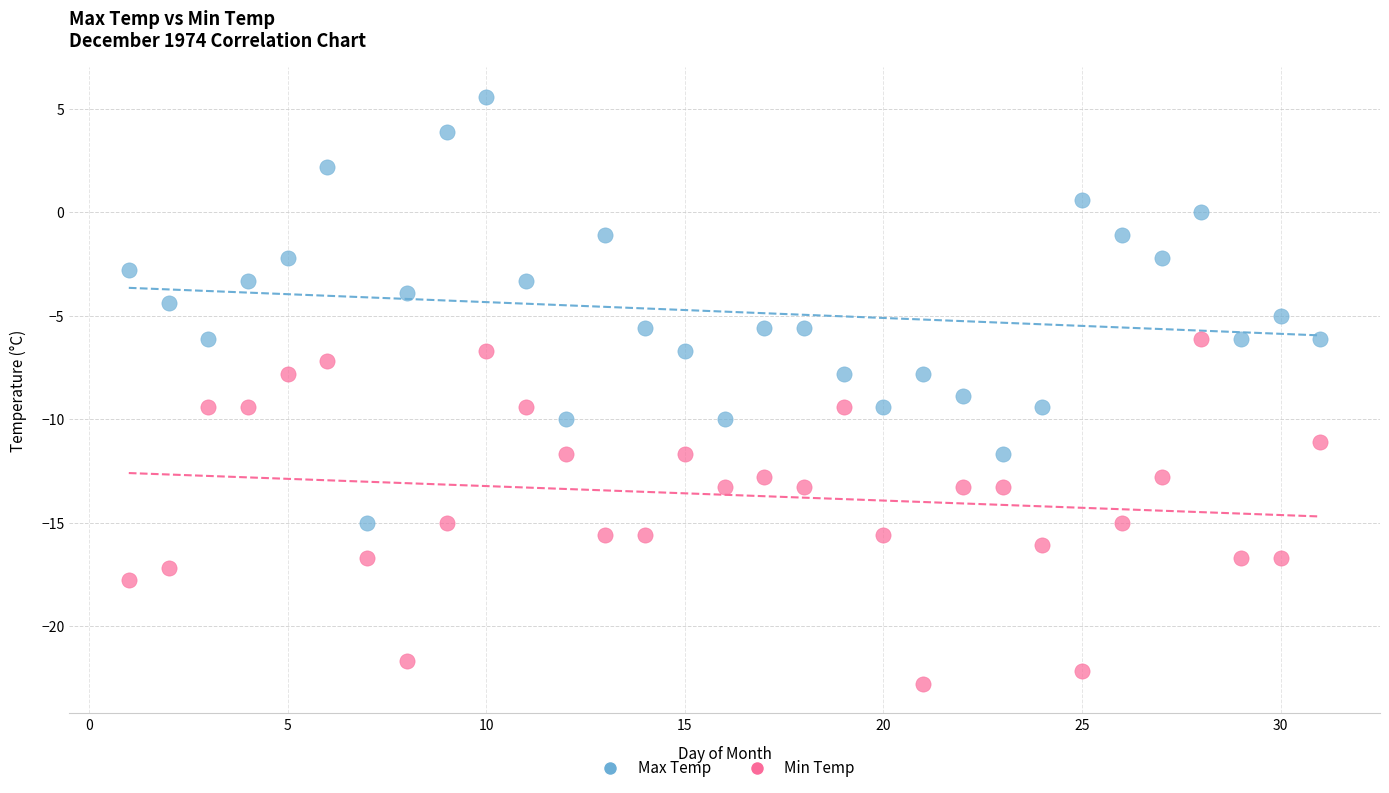

Across all data points, what is the range of Y values (max minus min)?

28.4